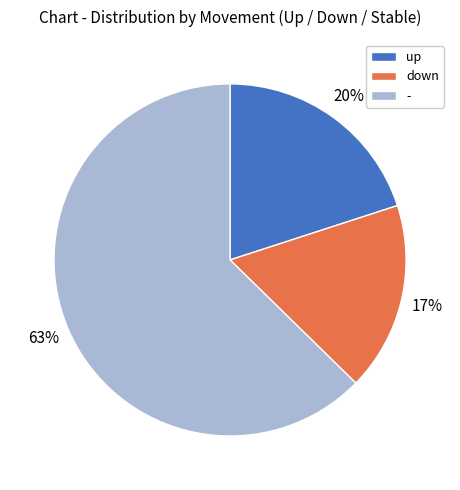

What percentage is the up slice, to the nearest percent?

20%